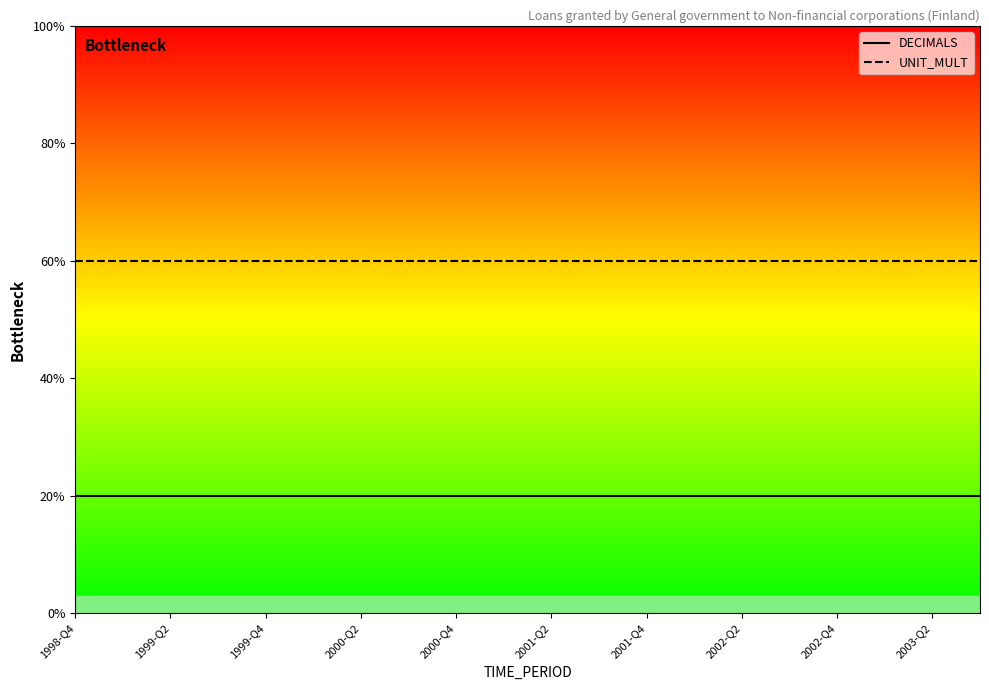

True or false: UNIT_MULT has a value of 4 at 2000-Q2.

False